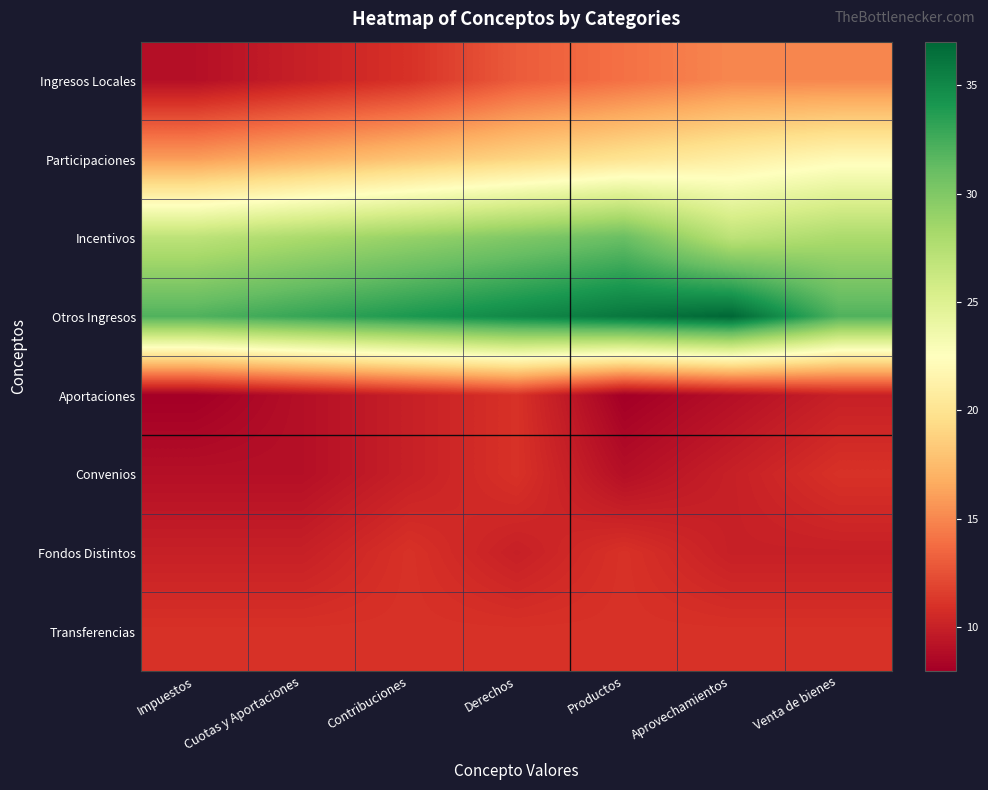

How many categories are shown in the chart?

7